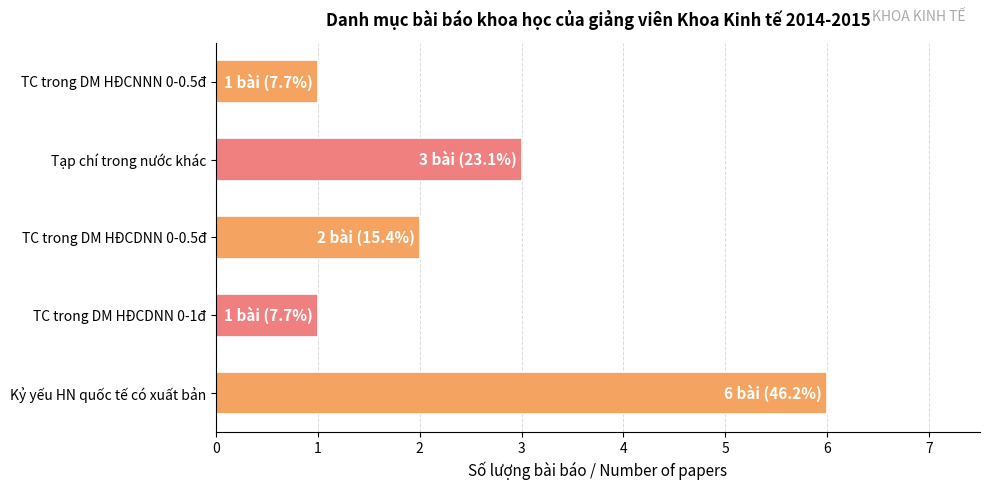

How many categories are shown in the chart?

5